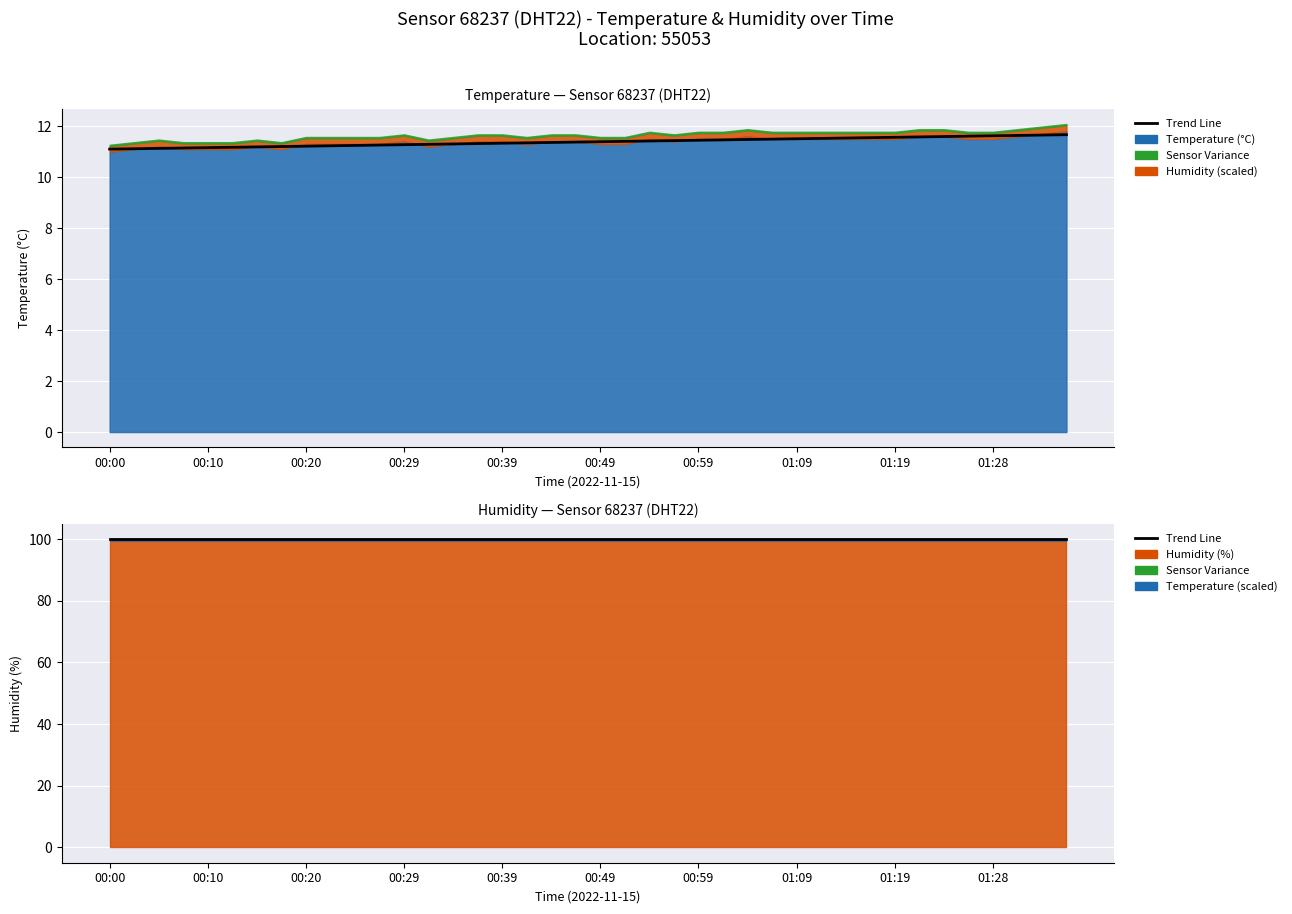

Which series has the largest total across all categories?

humidity